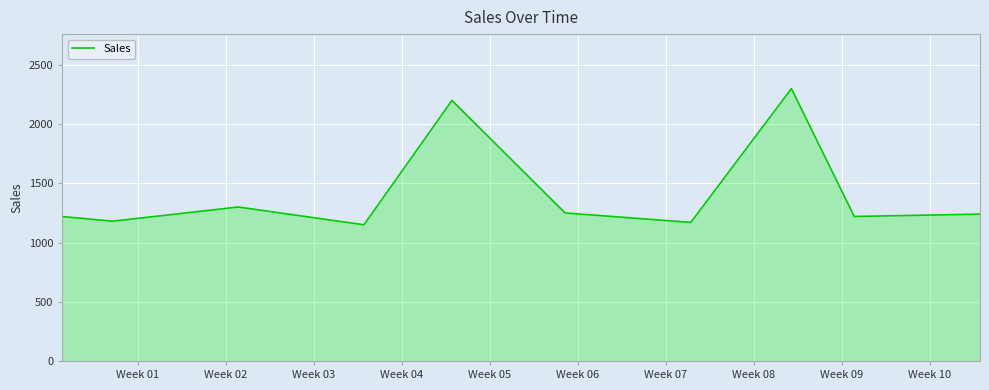

What is the minimum value shown in the chart?

1150